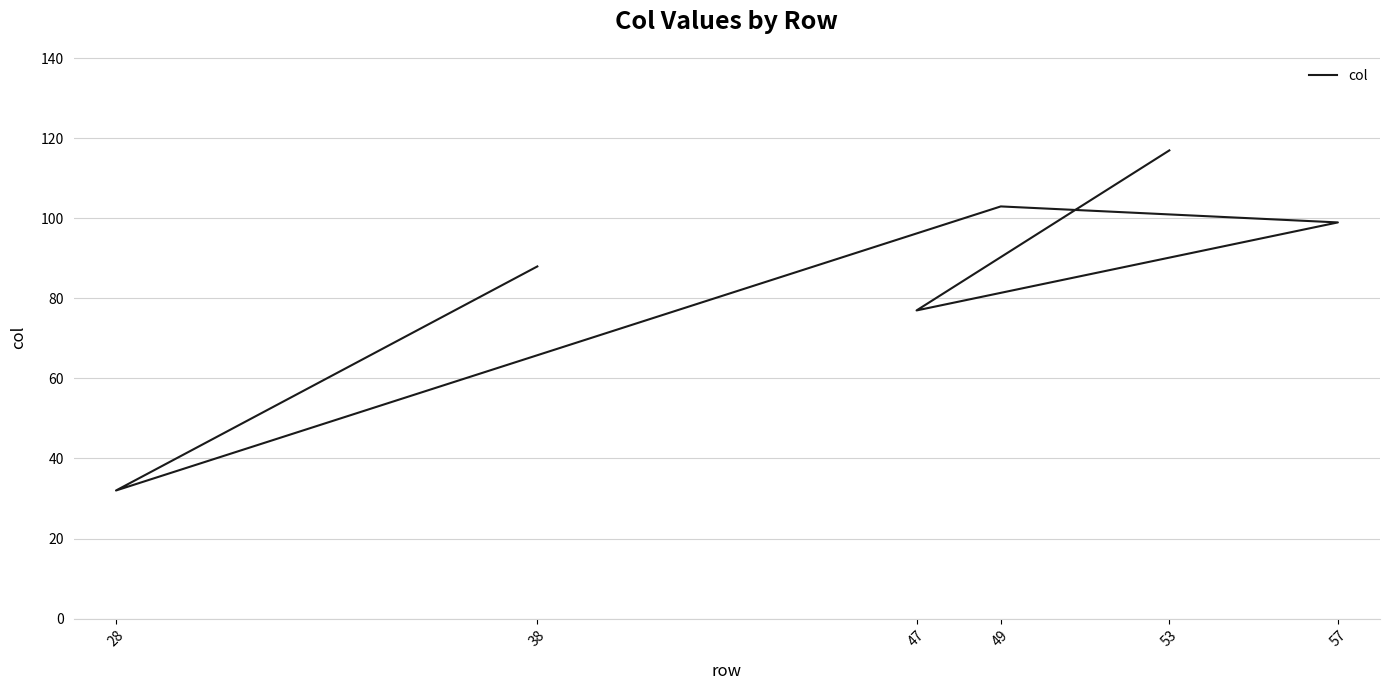

Reading left to right, extract all data points from this chart.

38=88	28=32	49=103	57=99	47=77	53=117